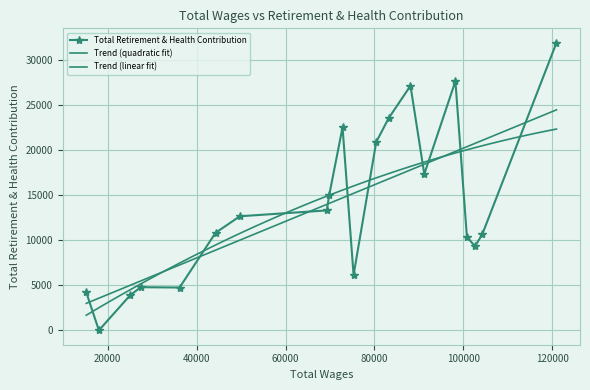

What is the average value?

13844